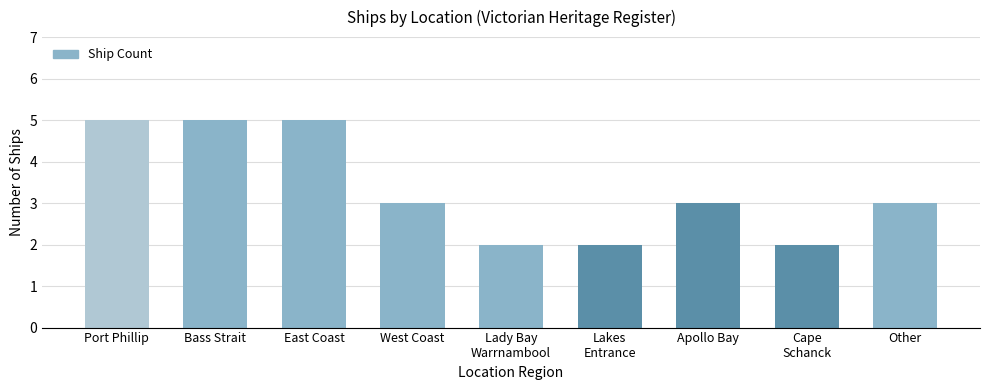

How many bars are there in total?

9